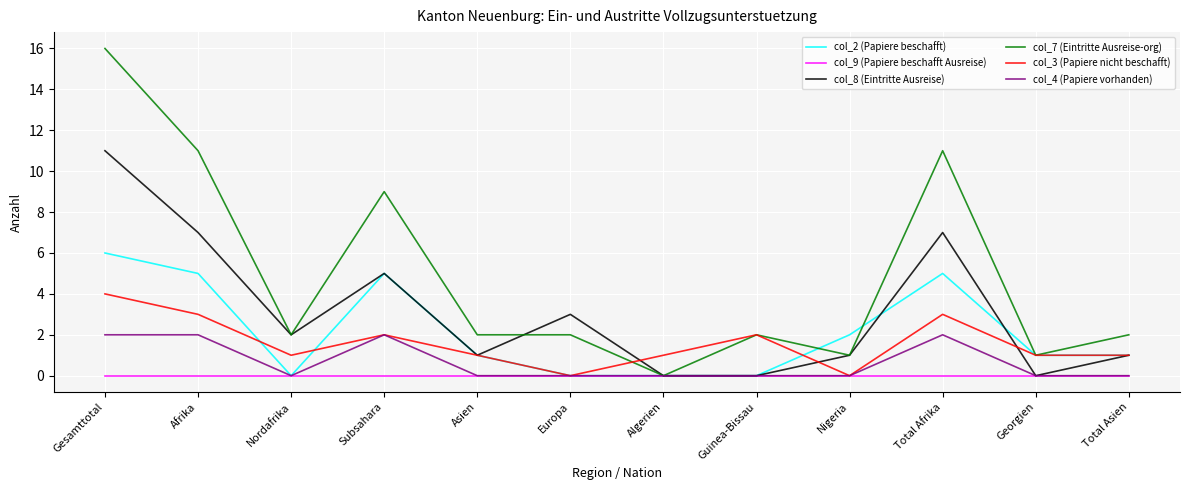

Which series has the widest spread of values?

col_7 (Eintritte Ausreise-org)